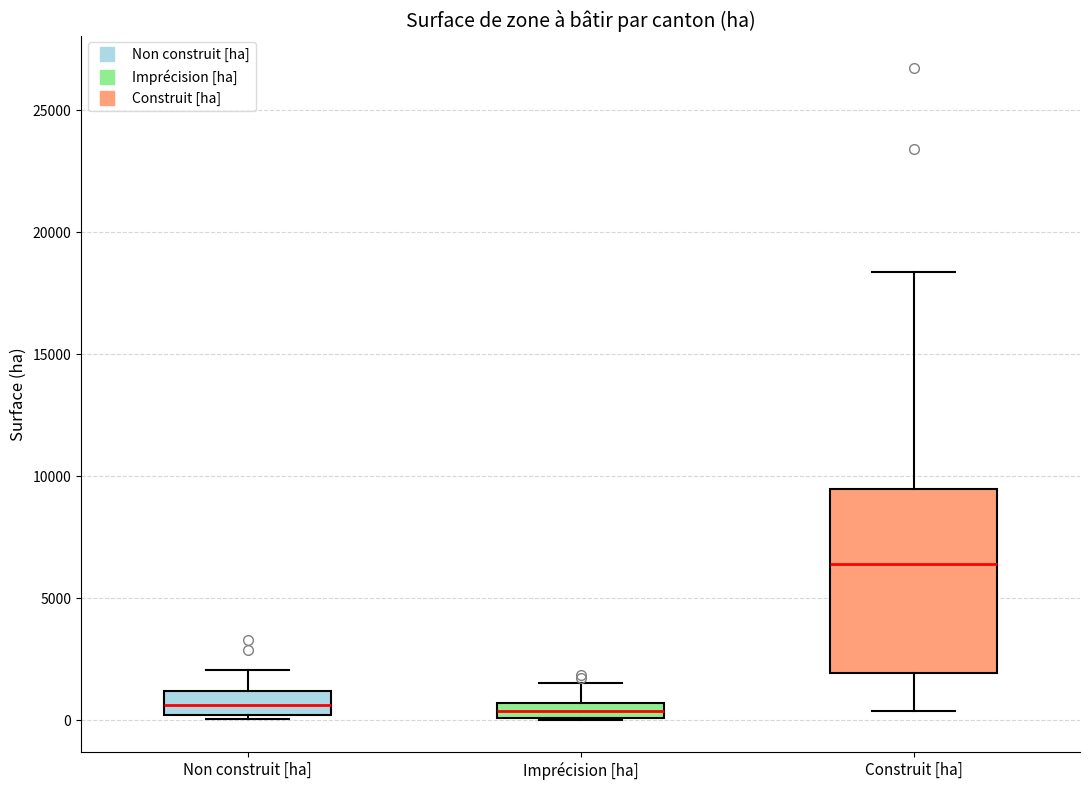

Comparing the boxes themselves (not the whiskers), which one is the tallest?

Construit [ha]